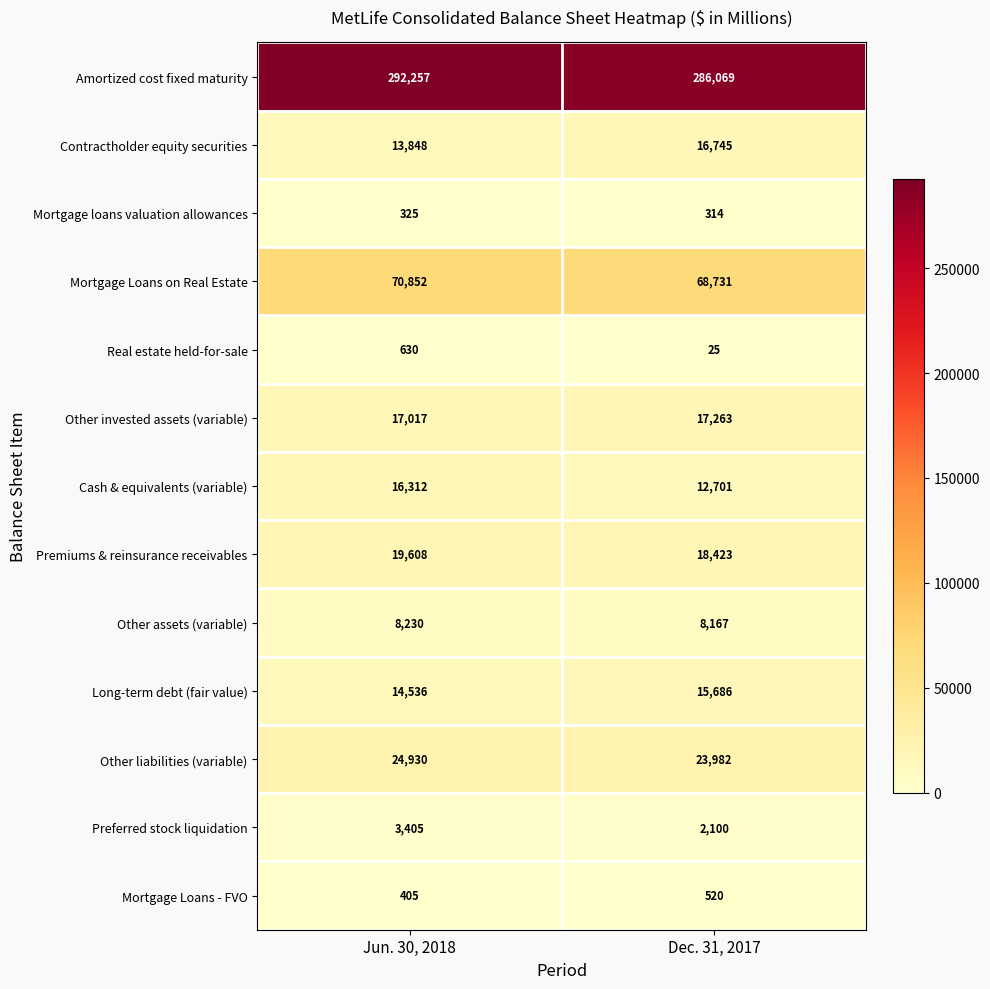

How many series are shown in this chart?

13